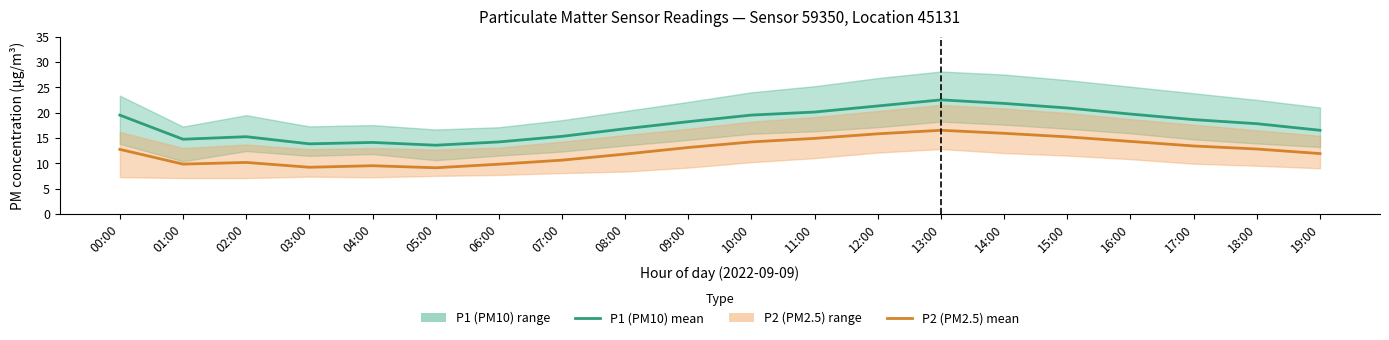

Is this an area chart (filled region under the line)?

No